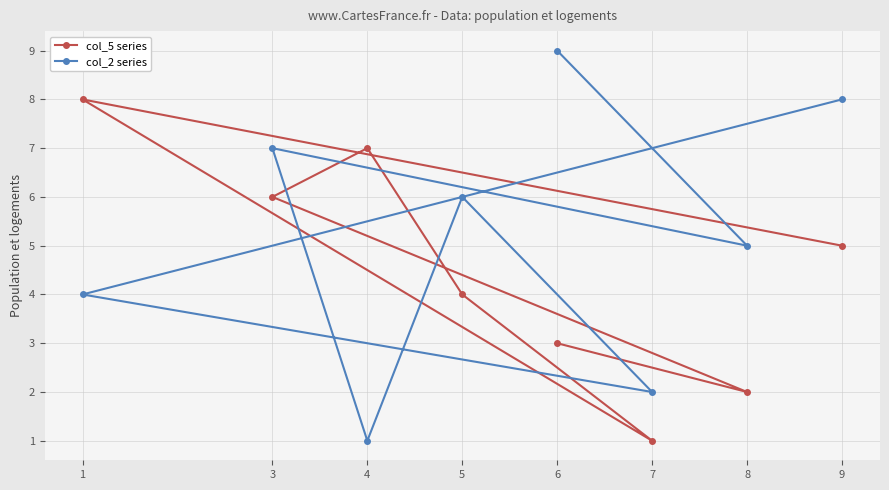

Reading right to left, transcribe all the data shown in this chart.

col_5 series: 9=5	8=2	7=1	6=3	5=4	4=7	3=6	1=8
col_2 series: 9=8	8=5	7=2	6=9	5=6	4=1	3=7	1=4